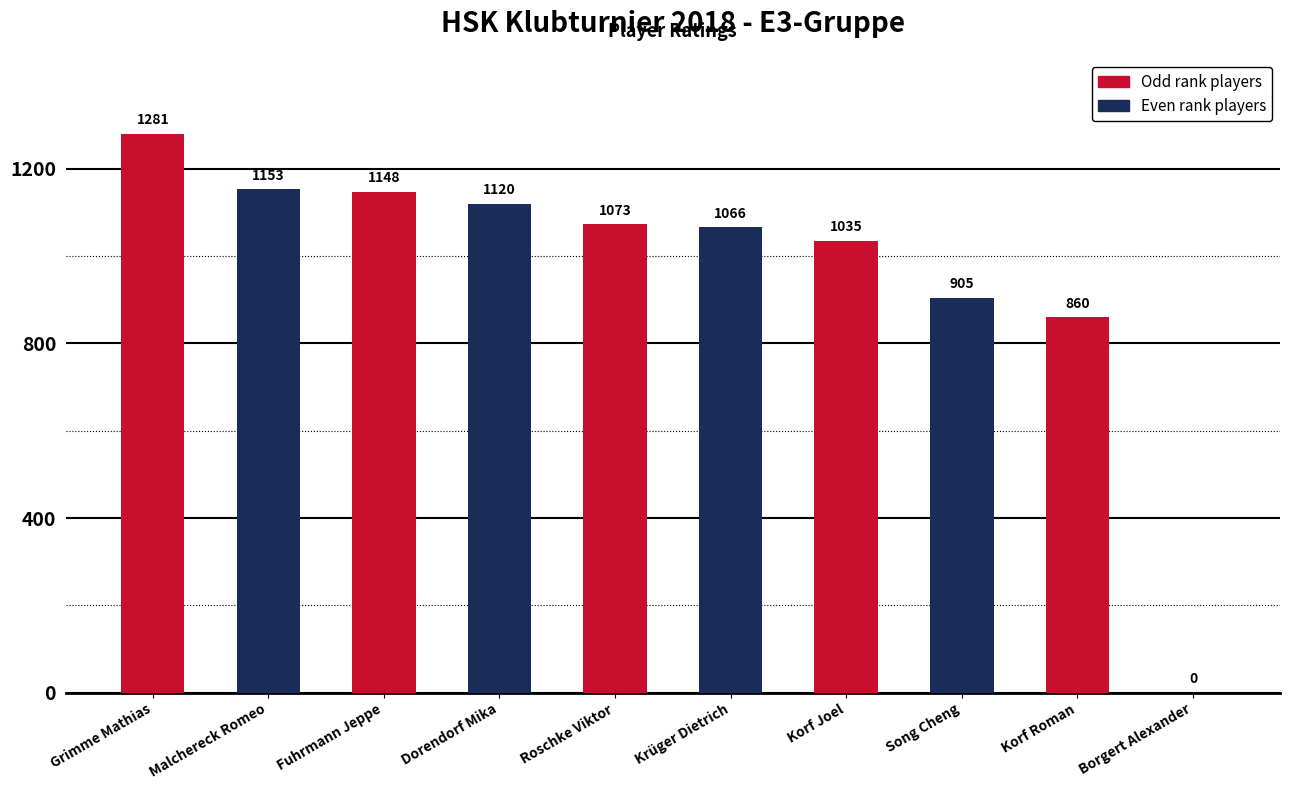

Is it true that the value at Korf Roman is 860?

True